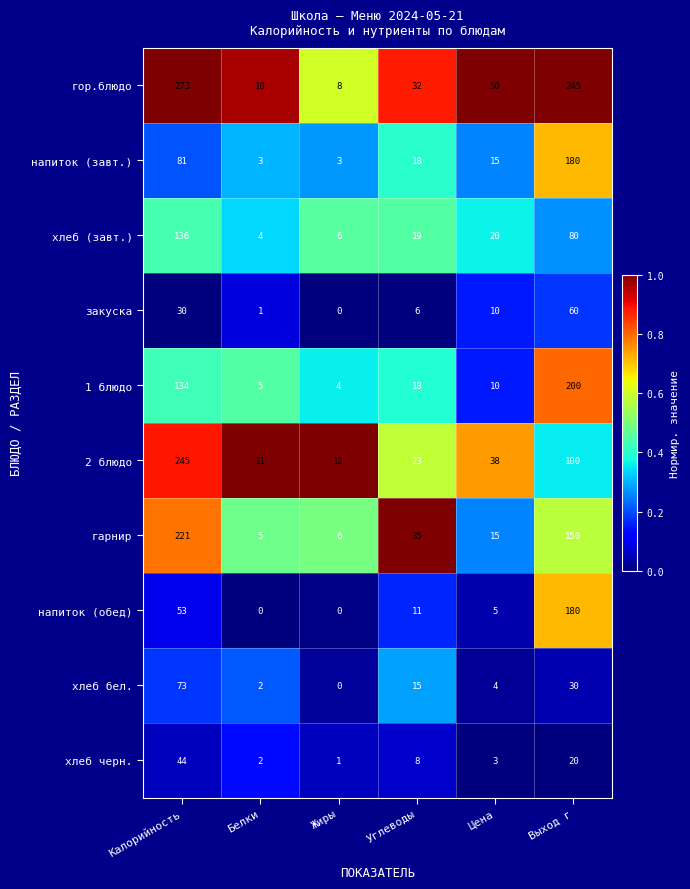

What is the greatest value displayed?

273